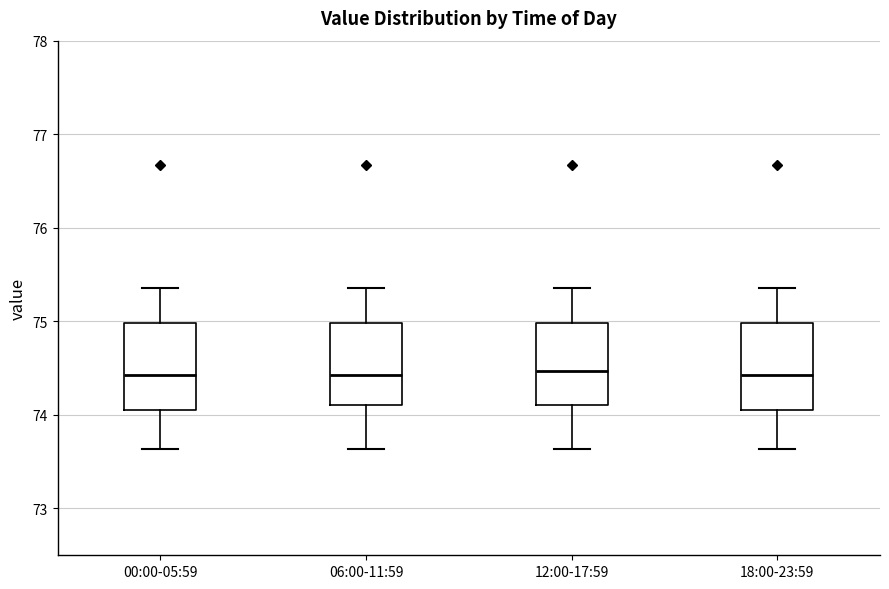

Where is the upper edge of the box for 00:00-05:59 on the y-axis? The values are not printed on the chart, so give them approximately, as read against the axis.

75.0